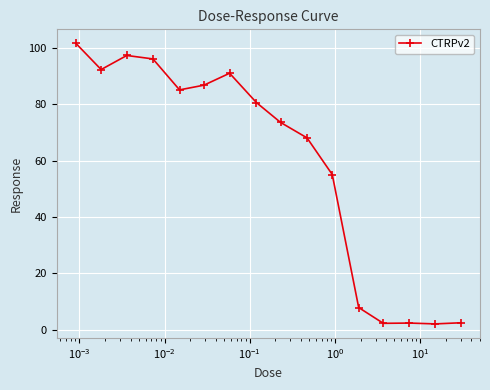

What is the average value?

59.0